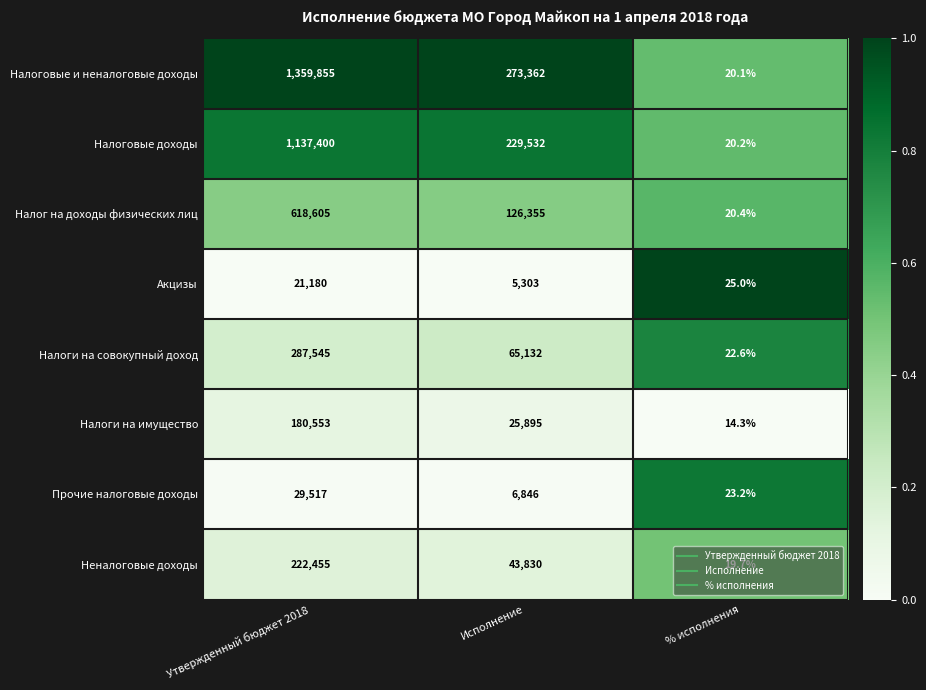

At which label does Неналоговые доходы first exceed 43830?

Утвержденный бюджет 2018